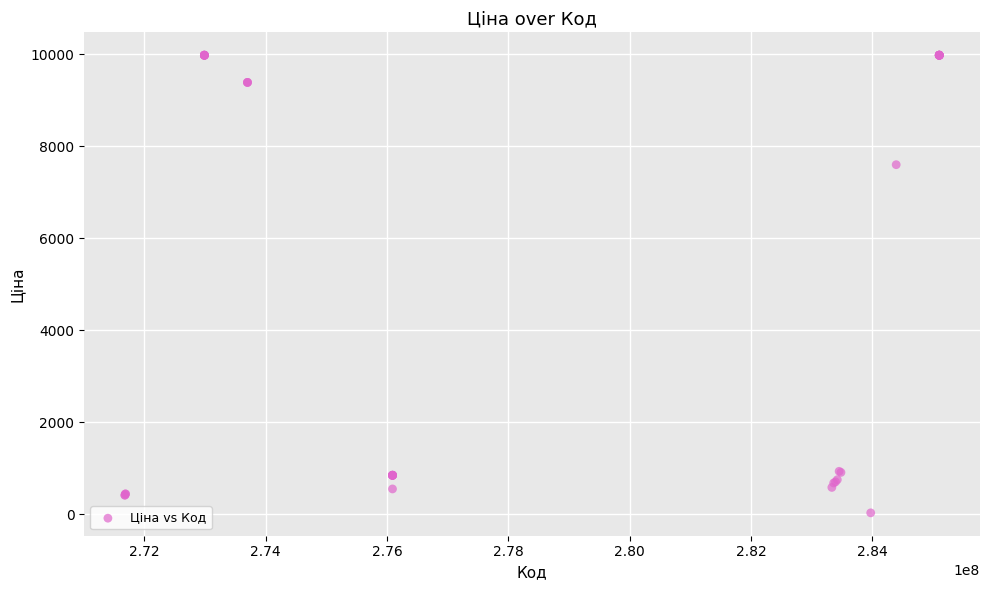

What Y value in the scatter plot is closest to 5003?

7596.5